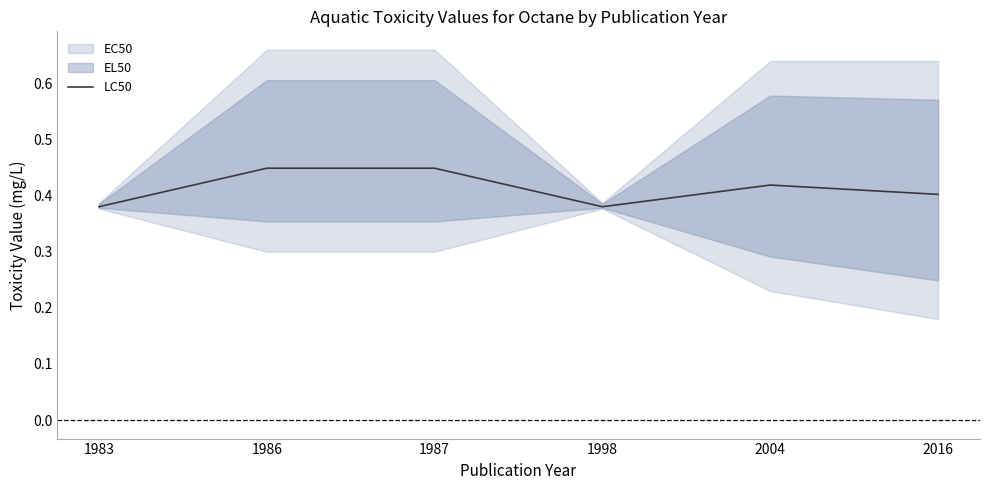

True or false: the data shows 0.6 at 1983.

False